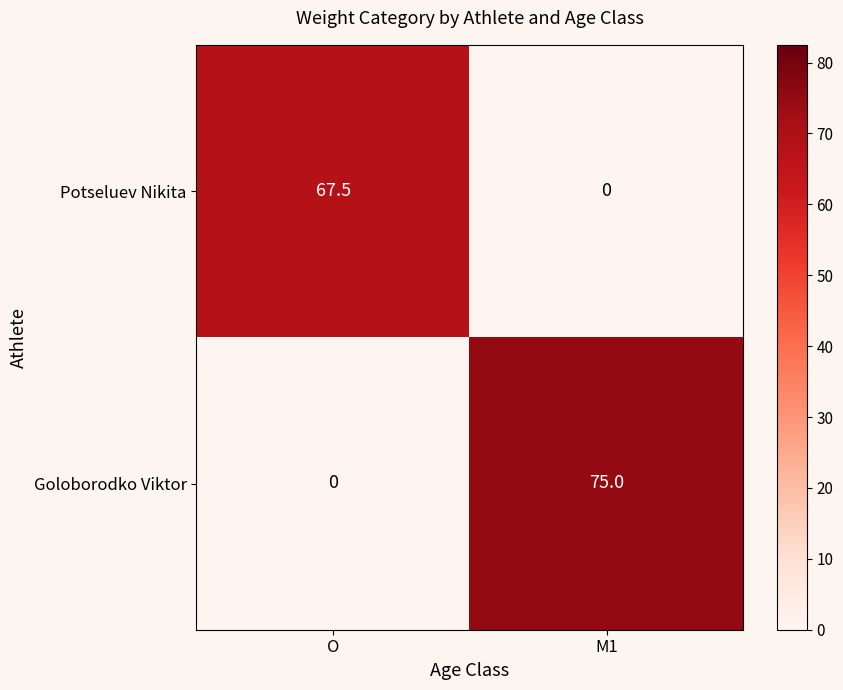

What is the spread (max minus min) of values at M1?

75.0